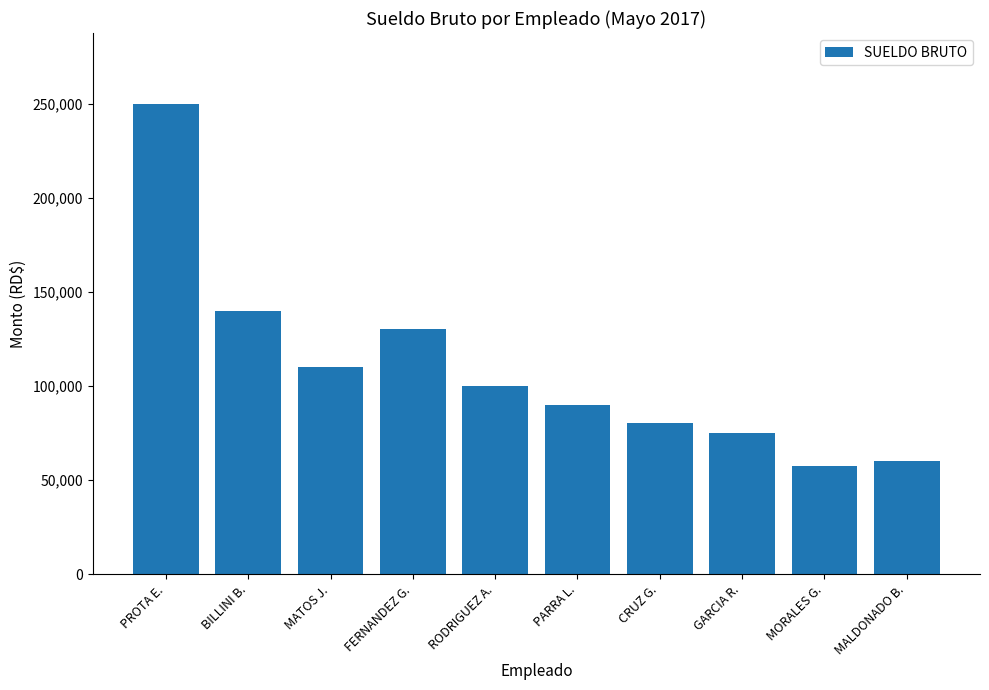

How many bars are there in total?

10